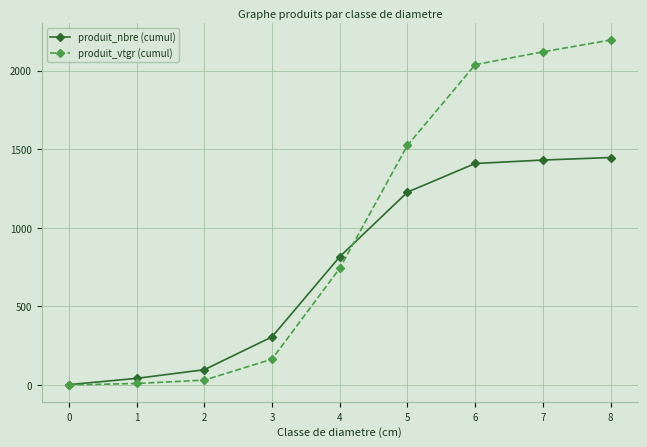

What is the sum of all produit_vtgr (cumul) values?

8823.9